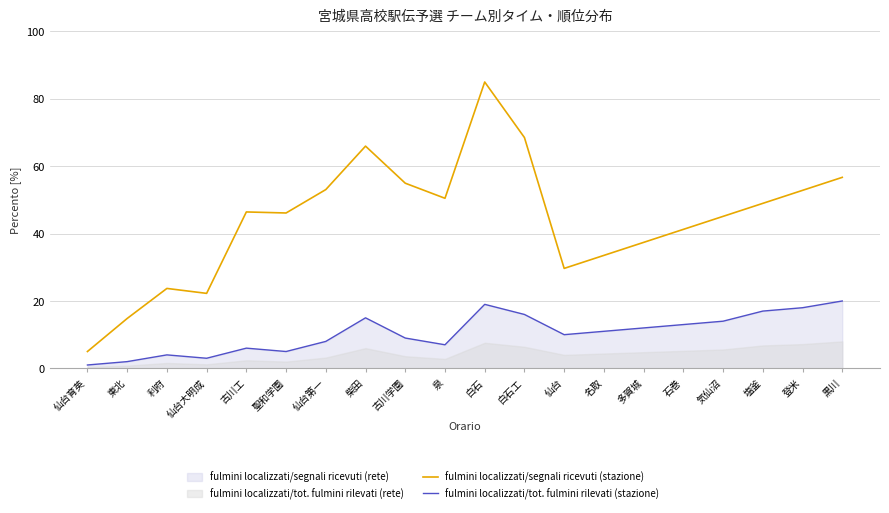

What is the difference between the maximum and minimum values in the fulmini localizzati/tot. fulmini rilevati (stazione) series?

19.0